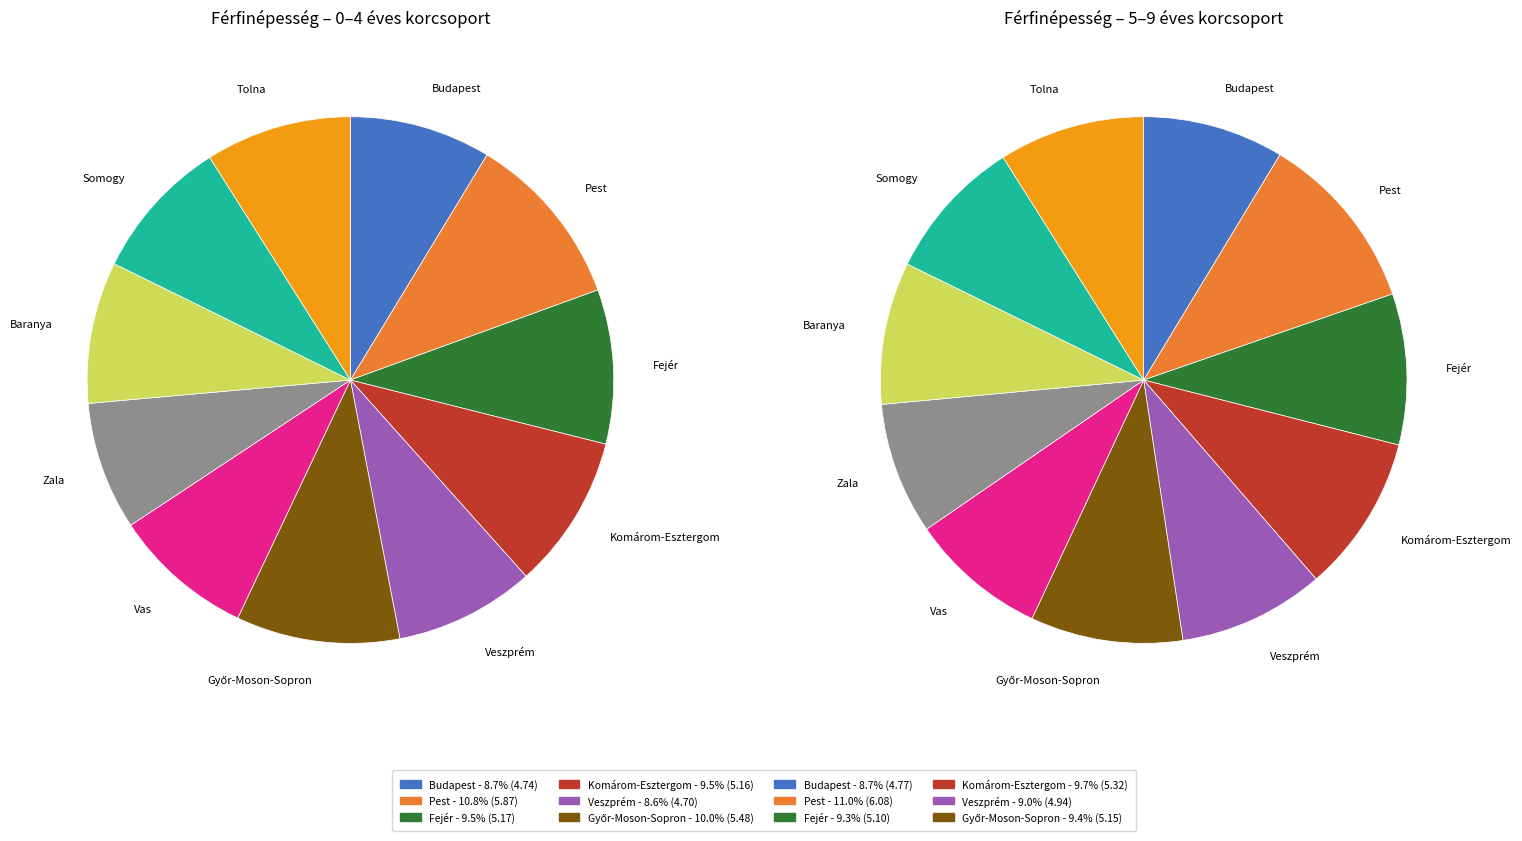

The Győr-Moson-Sopron slice represents 19% of the pie. True or false?

False